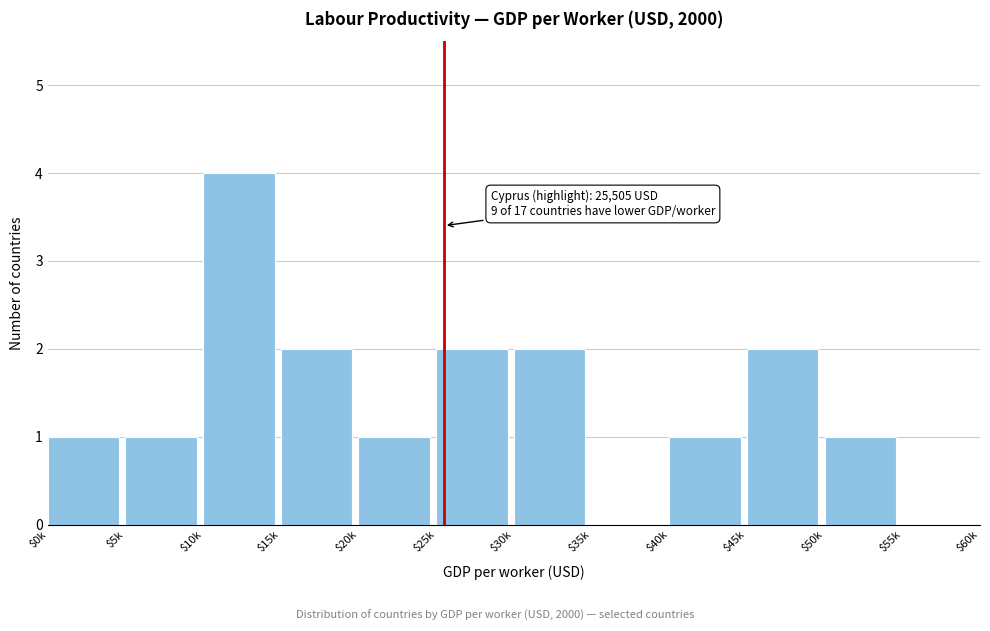

Which category has the highest value across all series?

$10k